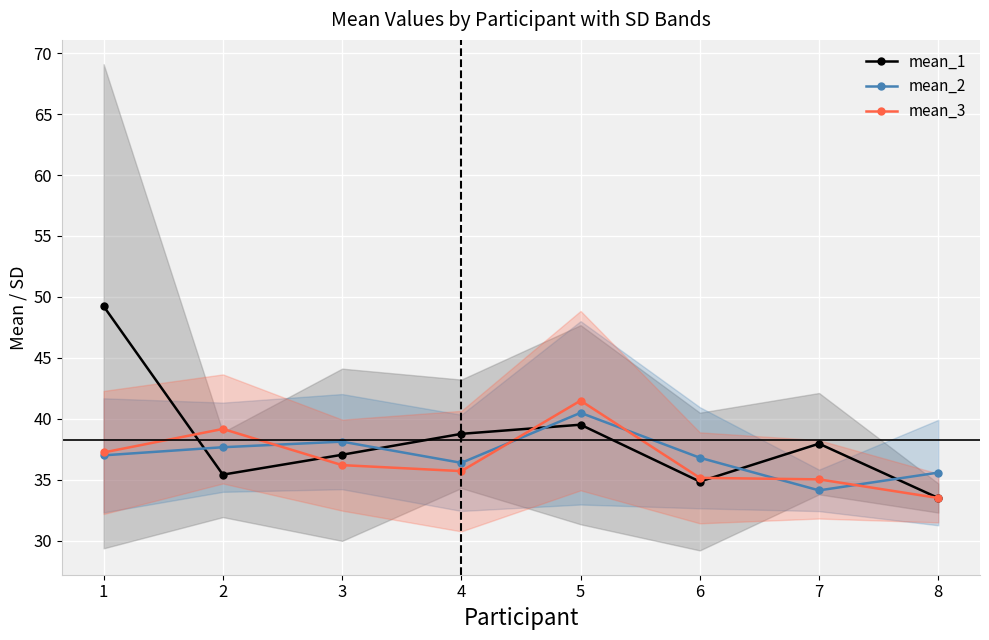

The mean_1 series shows 14.7 at 6. True or false?

False